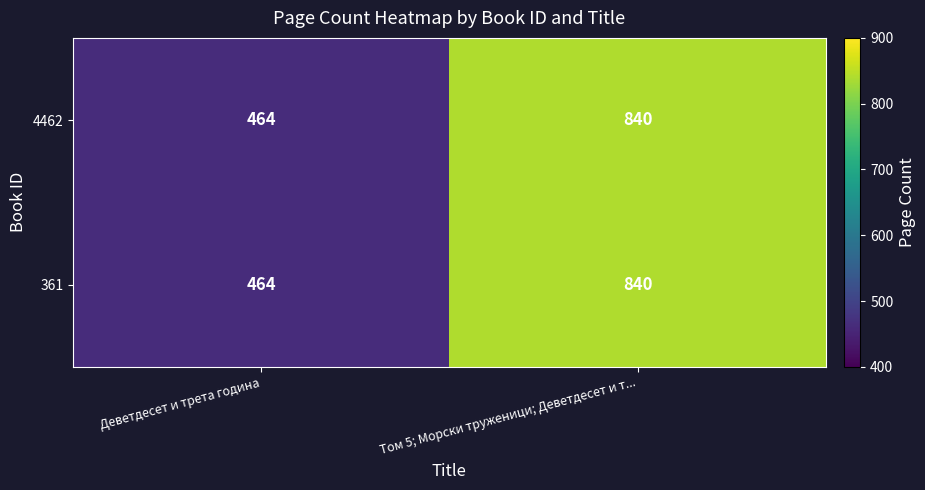

Which category has the lowest value across all series?

Деветдесет и трета година